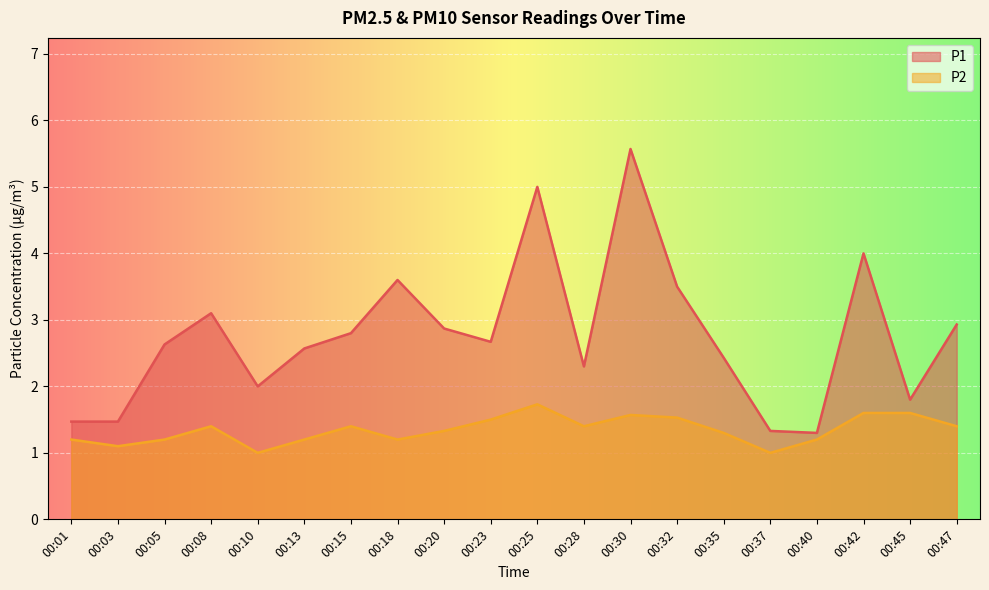

True or false: P2 and P1 intersect in this chart.

False